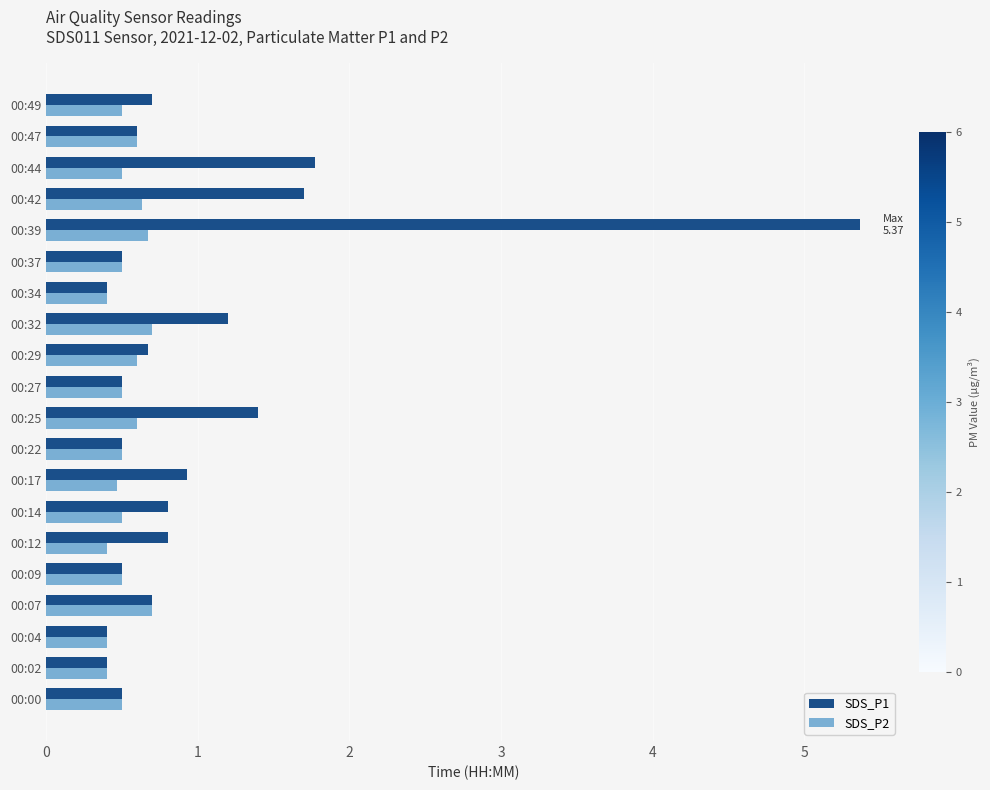

Rank the series by their average value, from lowest to highest.

SDS_P2, SDS_P1